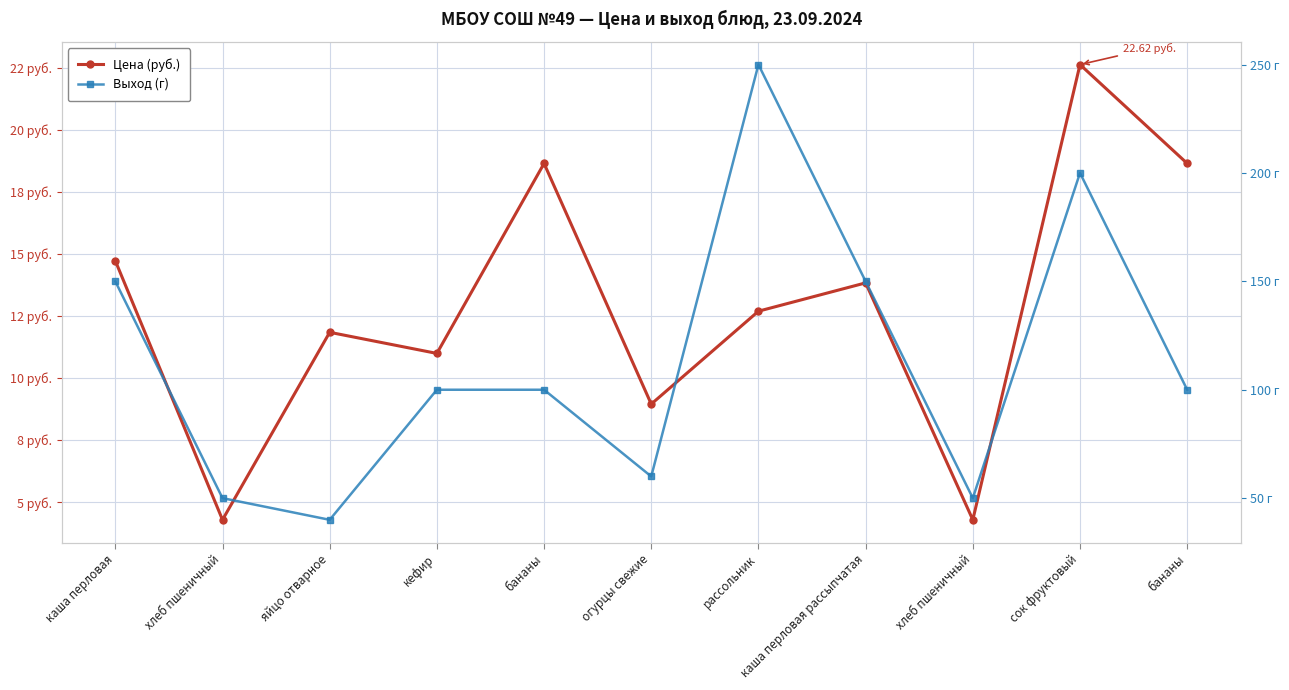

What is the total value across all series at яйцо отварное?

51.8